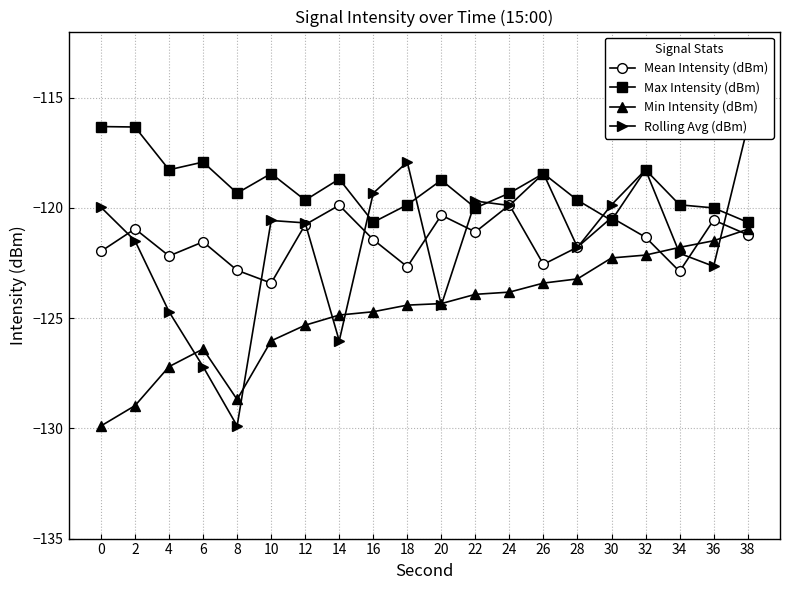

At which label does Max Intensity (dBm) reach its minimum?

16